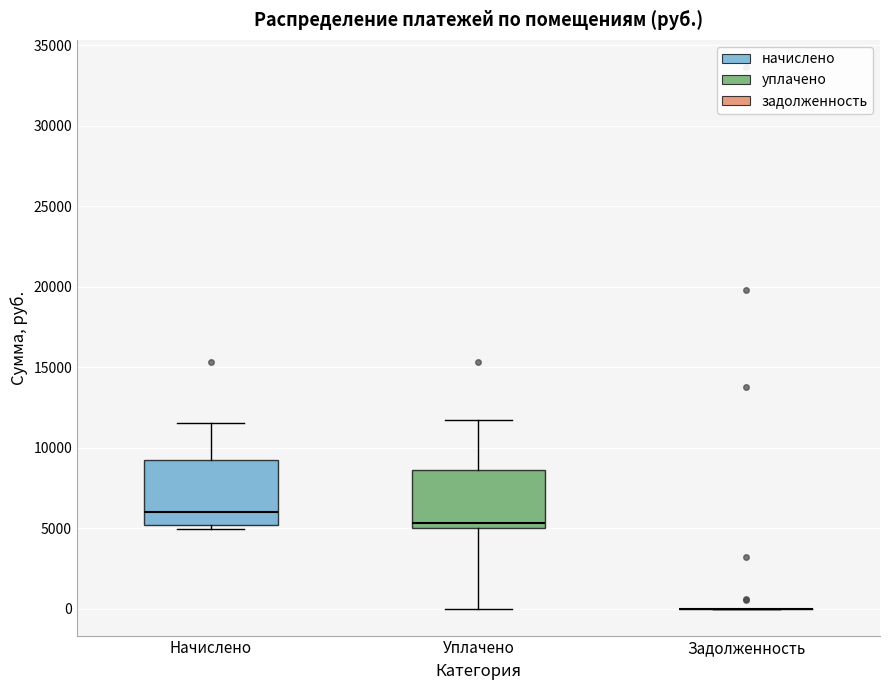

Reading left to right, read every box against the y-axis: the position of its median line, the range the box covers, and the ends of its whiskers. The values are not printed on the chart, so give them approximately, as read against the axis.

Начислено: median 6000, box 5000 to 9000, whiskers 5000 (just below the box's lower edge) to 11500
Уплачено: median 5500, box 5000 to 8500, whiskers 0 to 11500
Задолженность: box collapsed to a line at 0, whiskers 0 to 0